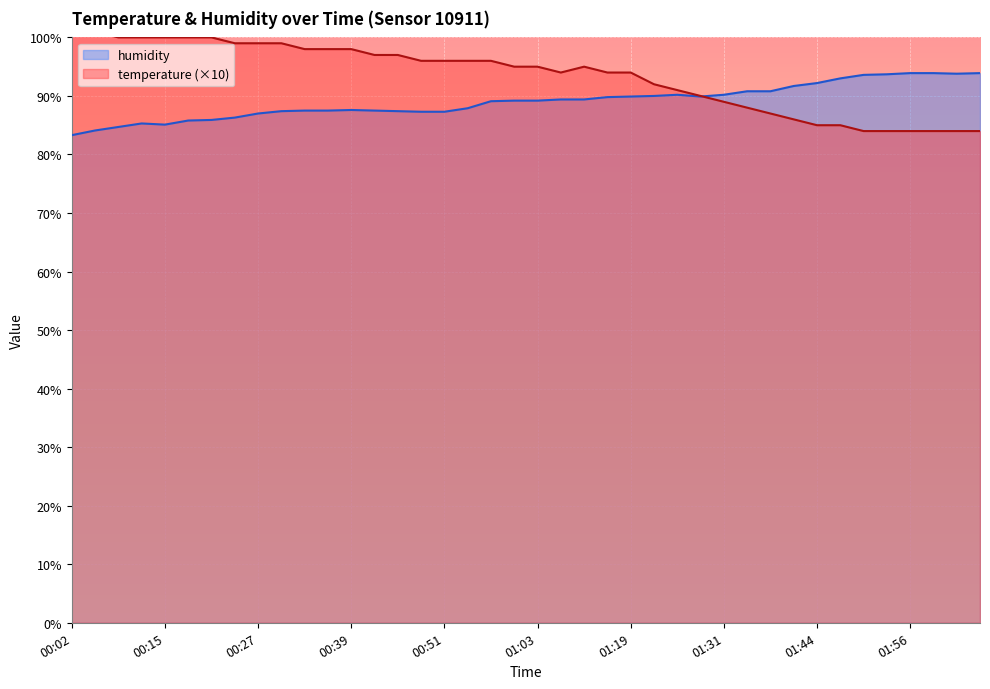

How many data points in humidity are less than 89?

18